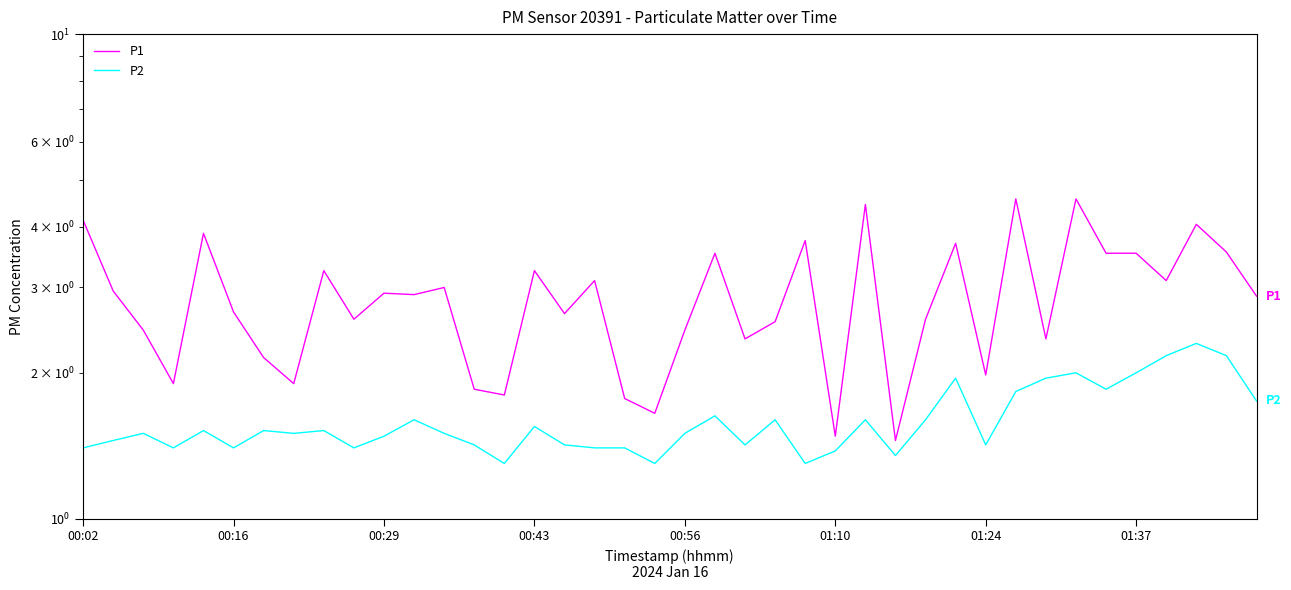

What are all the series names shown in the legend?

P1, P2